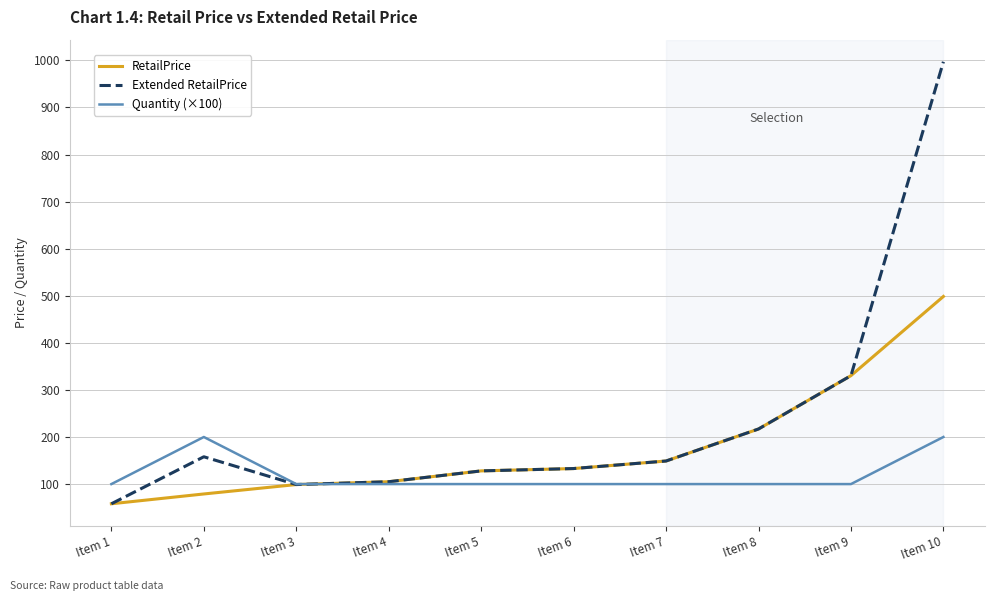

Reading left to right, extract all data points from this chart.

RetailPrice: 58.2	79.0	99.0	105.0	128.0	133.0	149.0	217.0	330.3	498.5
Extended RetailPrice: 58.2	158.0	99.0	105.0	128.0	133.0	149.0	217.0	330.3	997.0
Quantity (×100): 100.0	200.0	100.0	100.0	100.0	100.0	100.0	100.0	100.0	200.0